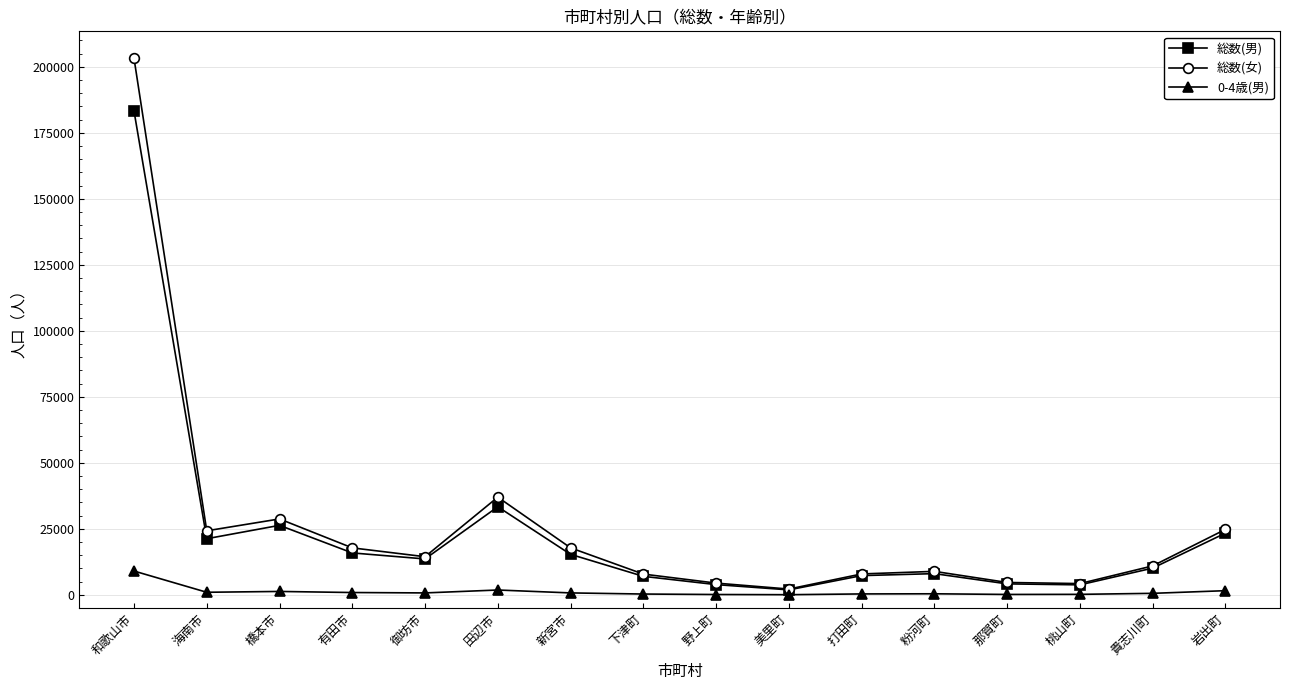

In 総数(女), how many points are higher than both neighbors (excluding endpoints)?

3